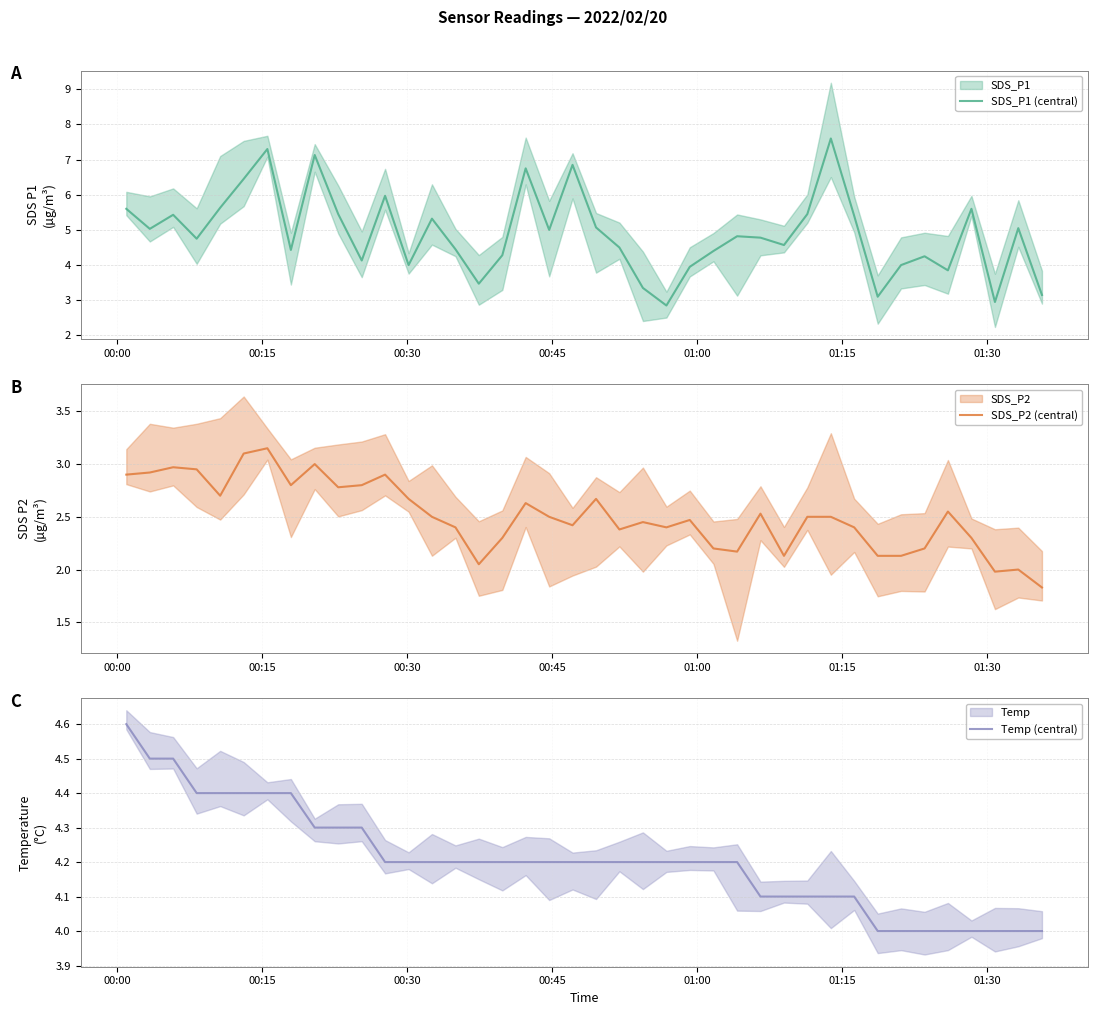

What is the highest value of the Temp (central) series?

4.6